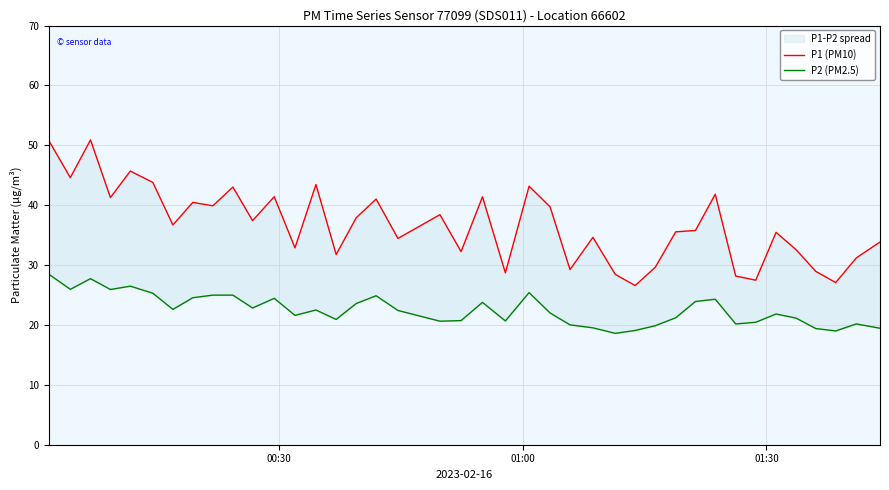

Rank the series by their maximum value, from highest to lowest.

P1 (PM10), P2 (PM2.5)